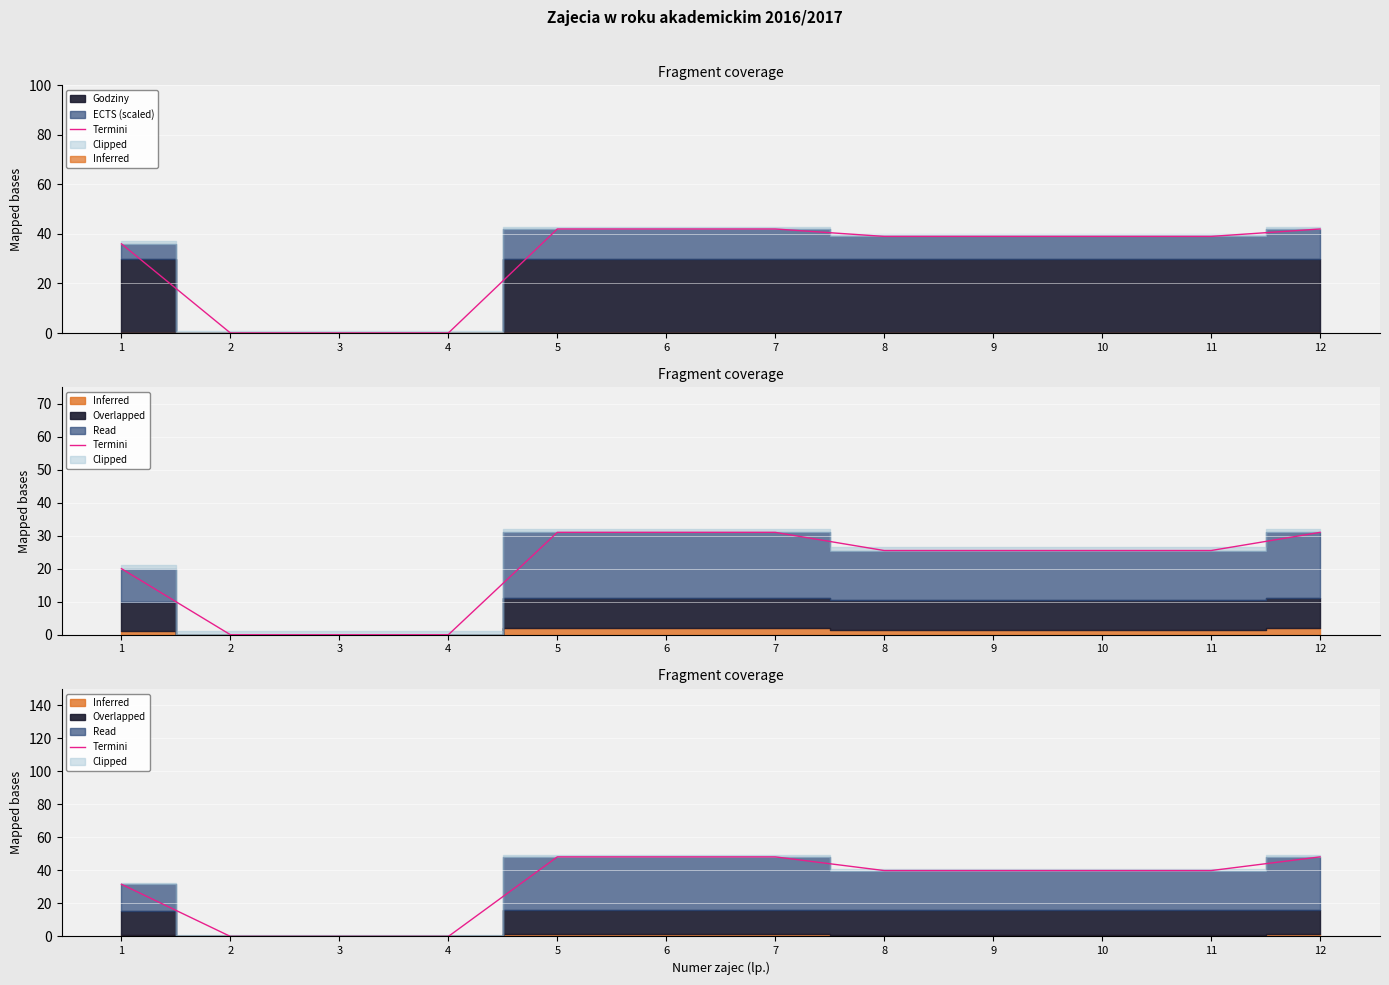

What is the maximum value shown in the chart?

48.2